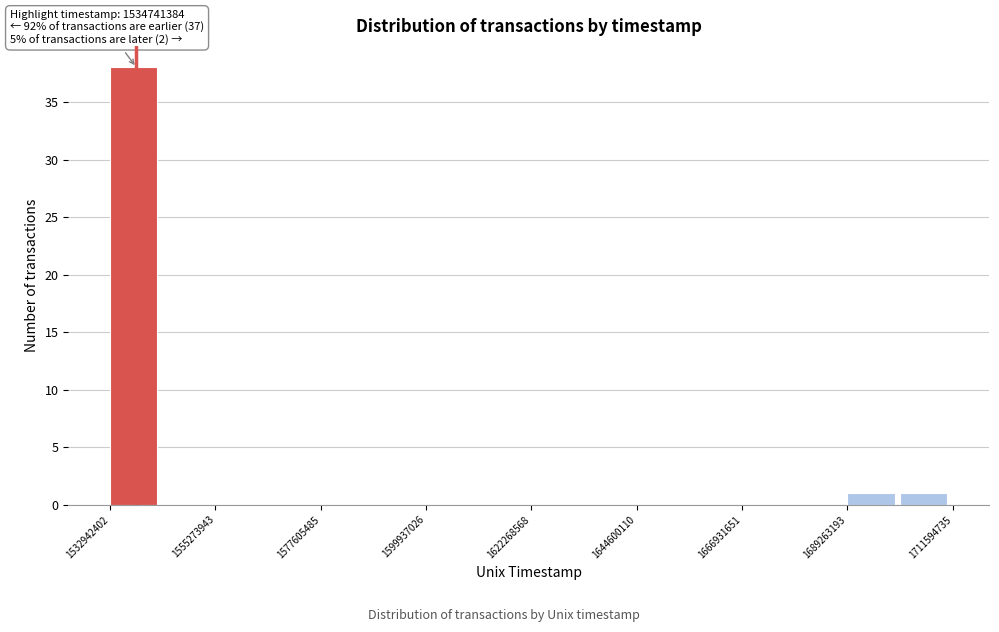

Read against the x-axis, roughly where is the centre of the tallest bar?

1540000000